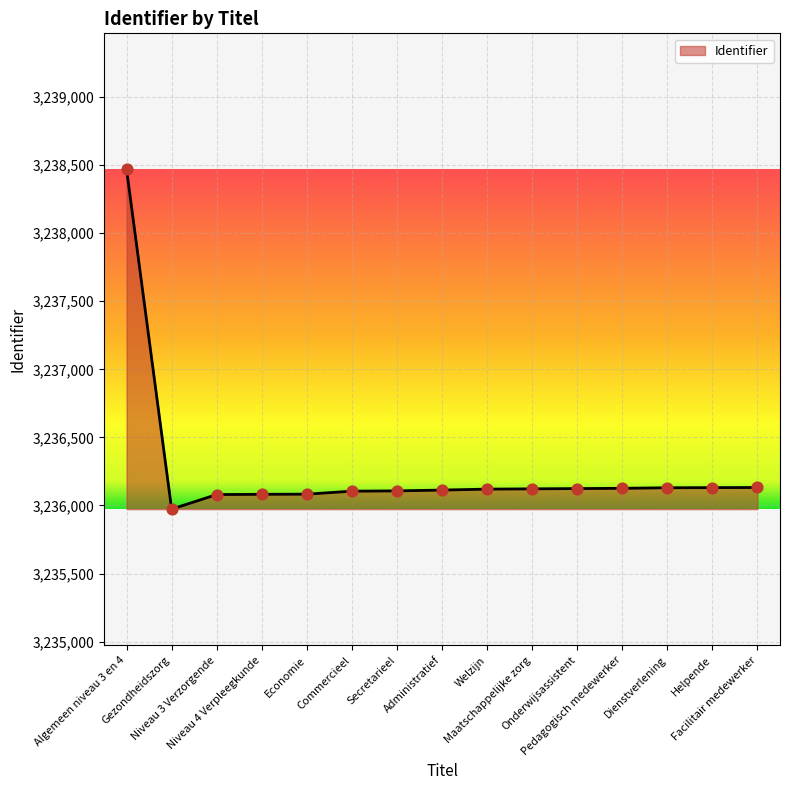

What is the ratio of the value at Secretarieel to the value at Helpende?

1.0